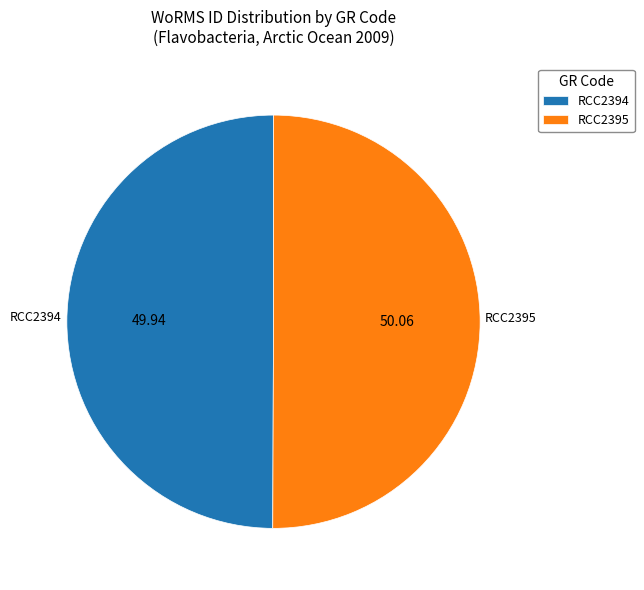

Approximately how many times larger is the value at RCC2395 compared to RCC2394?

1.0